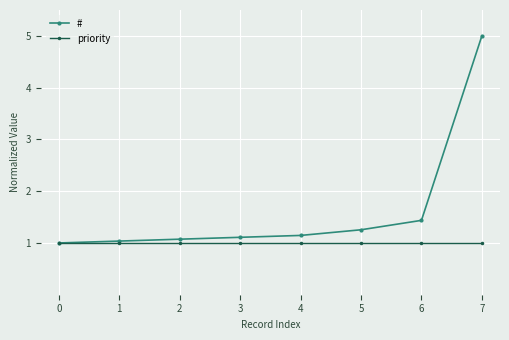

Is the value of # at 6 greater than the value of priority at 0?

Yes